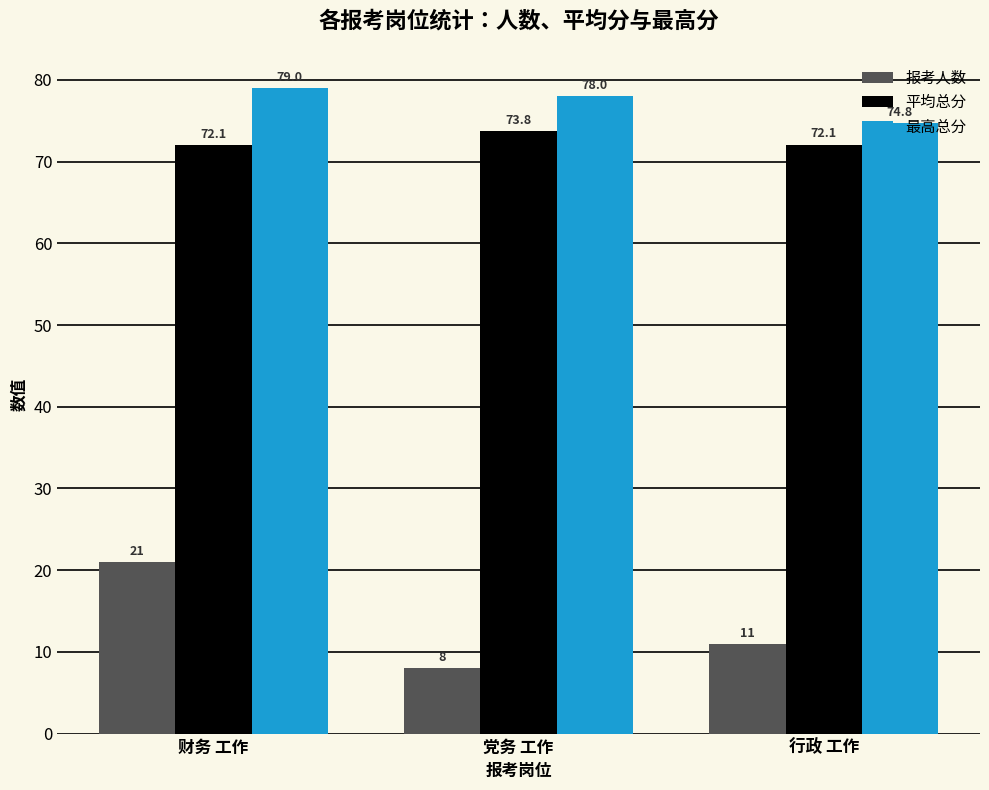

Between 党务 工作 and 行政 工作, which series saw the biggest shift?

最高总分